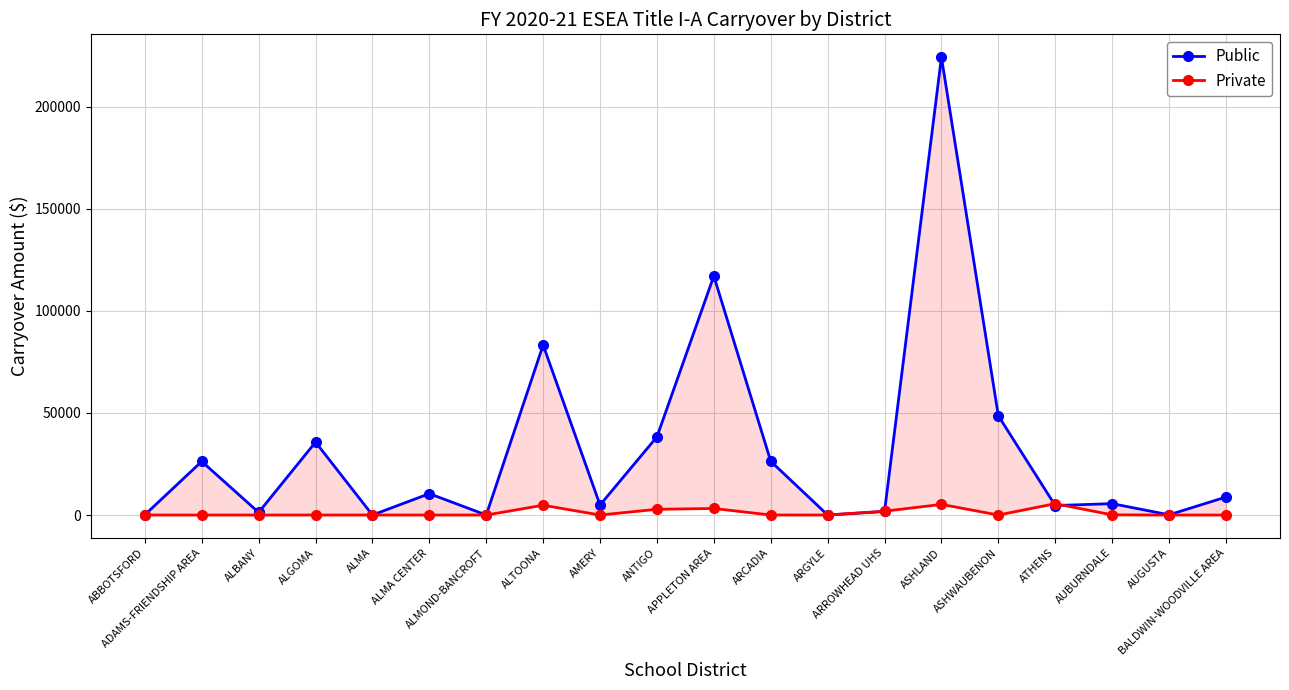

How many data points in Public are less than 8800?

10